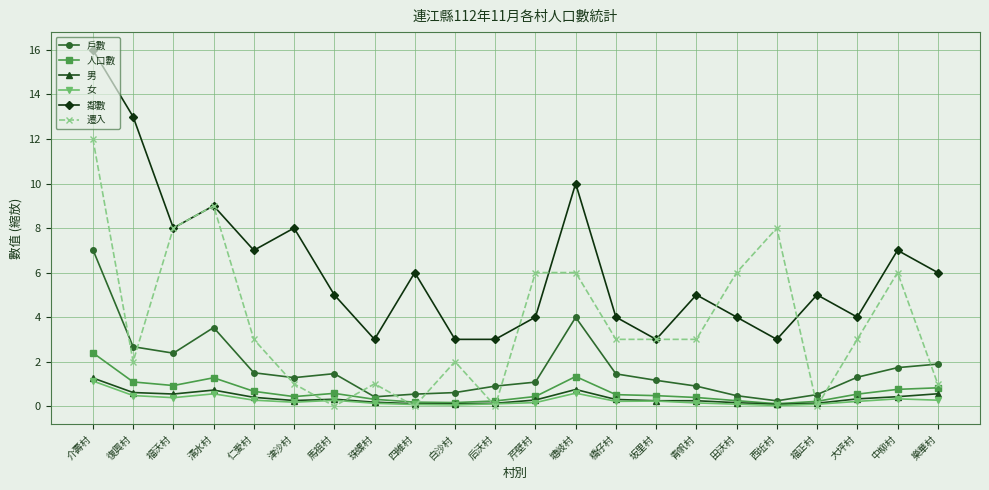

Which series has the largest total across all categories?

鄰數